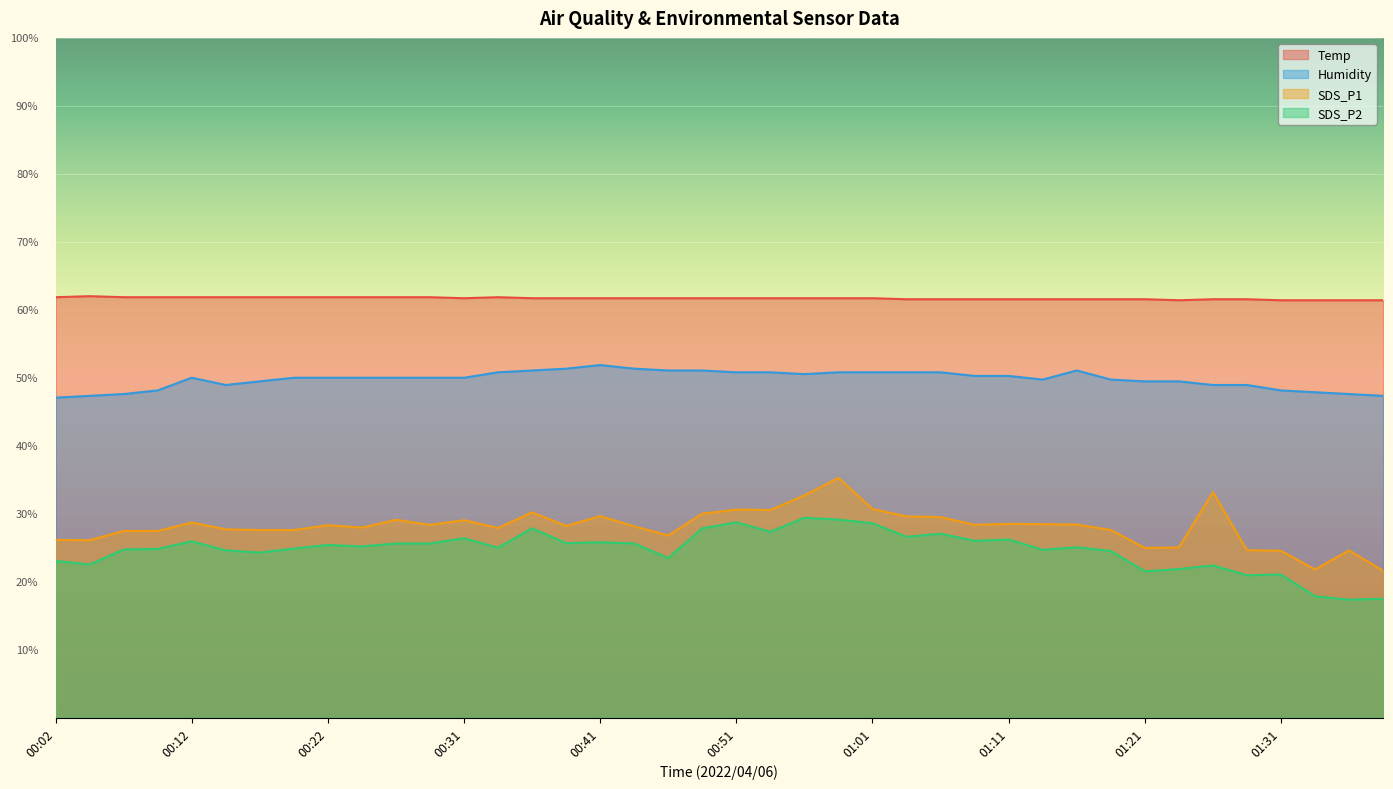

True or false: Humidity and SDS_P2 cross at least once.

False